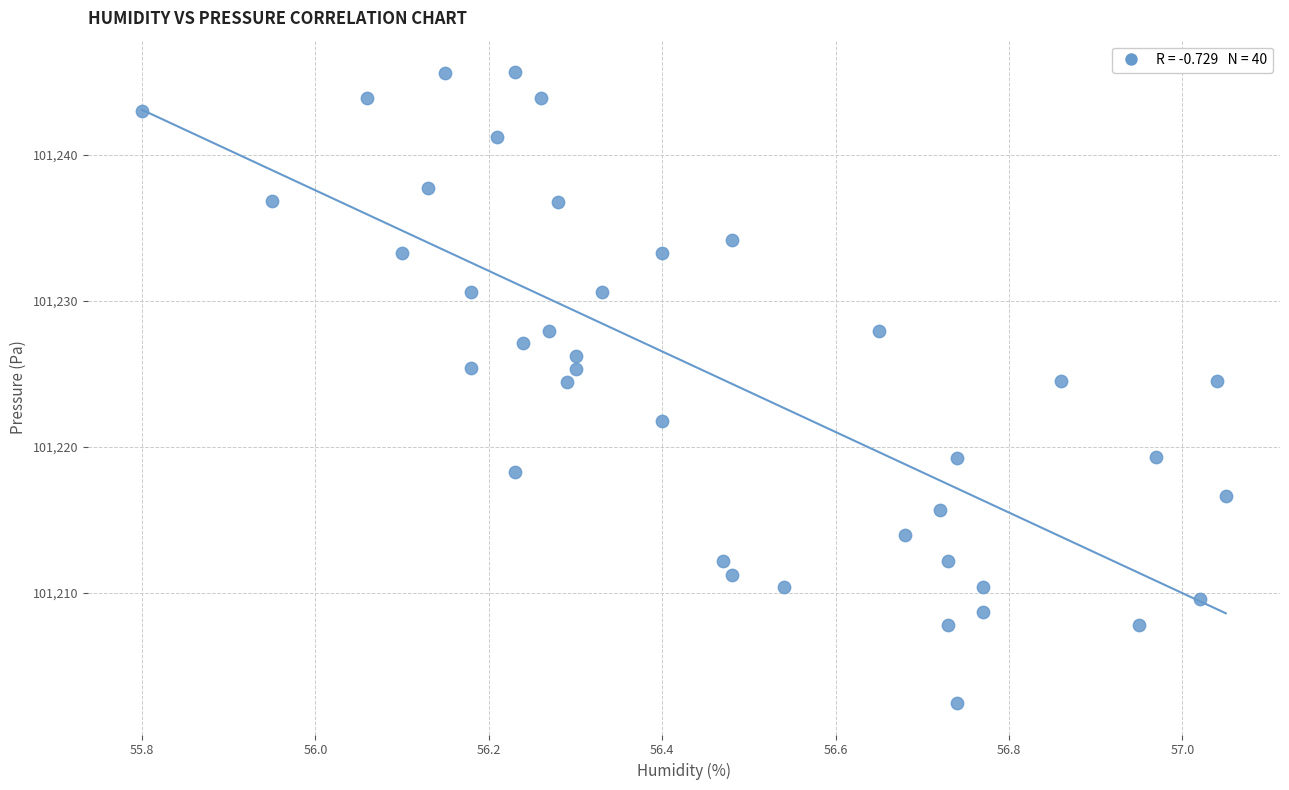

What is the range of X values (max minus min)?

1.2